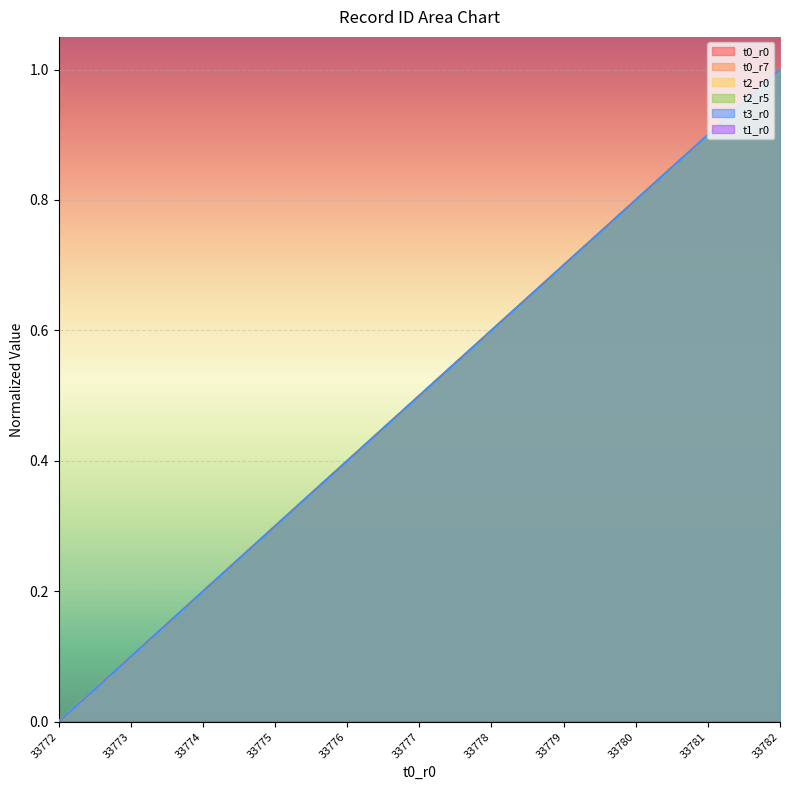

Reading left to right, transcribe all the data shown in this chart.

t0_r0: 0.0	0.1	0.2	0.3	0.4	0.5	0.6	0.7	0.8	0.9	1.0
t0_r7: 0.0	0.1	0.2	0.3	0.4	0.5	0.6	0.7	0.8	0.9	1.0
t2_r0: 0.0	0.1	0.2	0.3	0.4	0.5	0.6	0.7	0.8	0.9	1.0
t2_r5: 0.0	0.1	0.2	0.3	0.4	0.5	0.6	0.7	0.8	0.9	1.0
t3_r0: 0.0	0.1	0.2	0.3	0.4	0.5	0.6	0.7	0.8	0.9	1.0